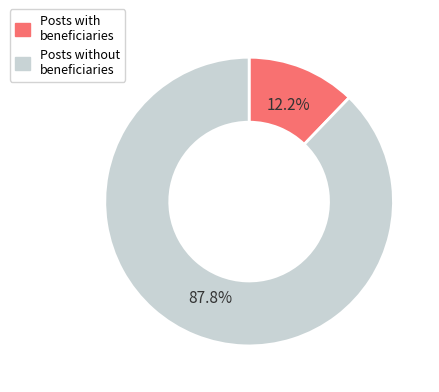

Is there a majority slice in this chart?

Yes